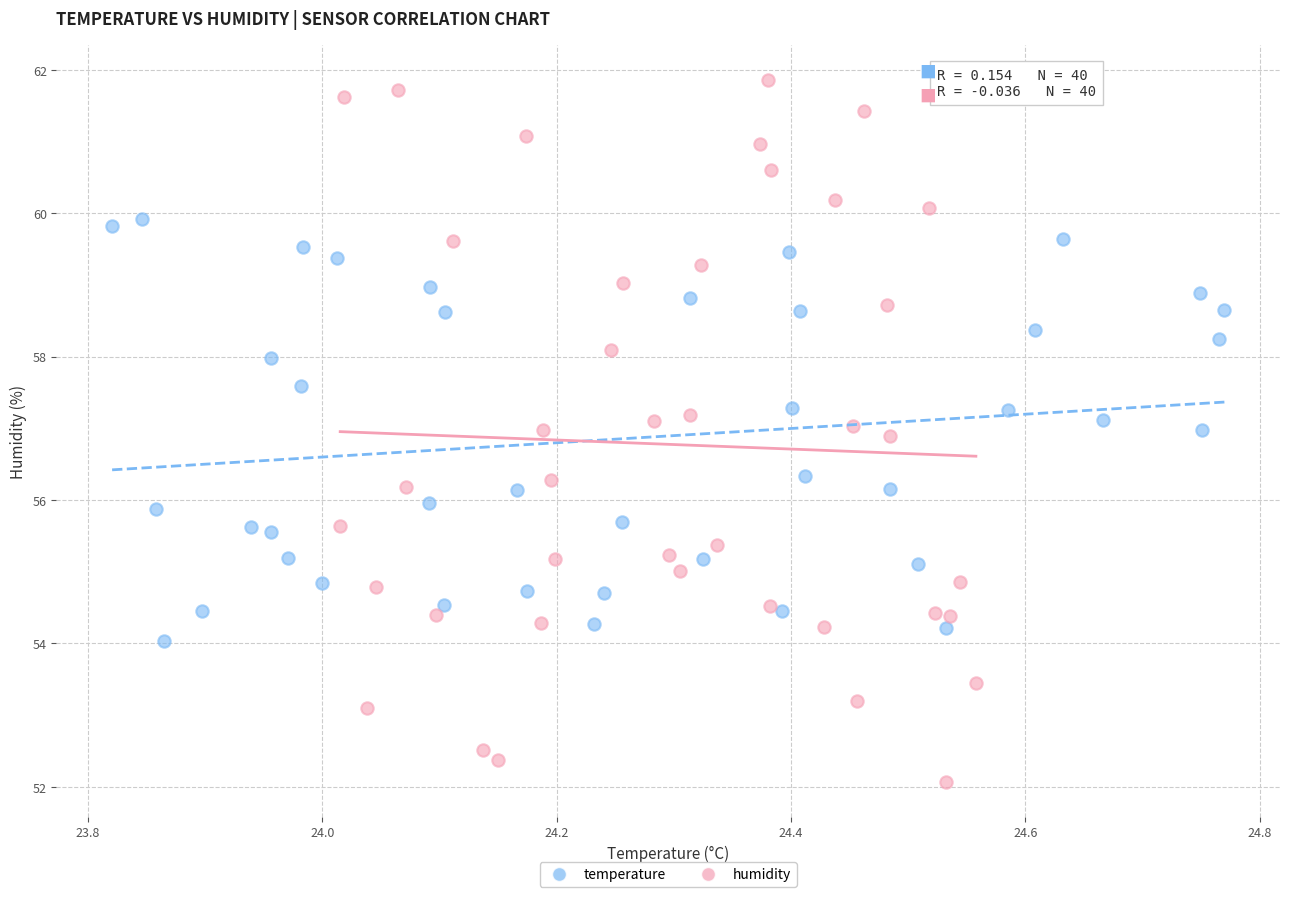

Which series reaches the minimum Y coordinate?

humidity